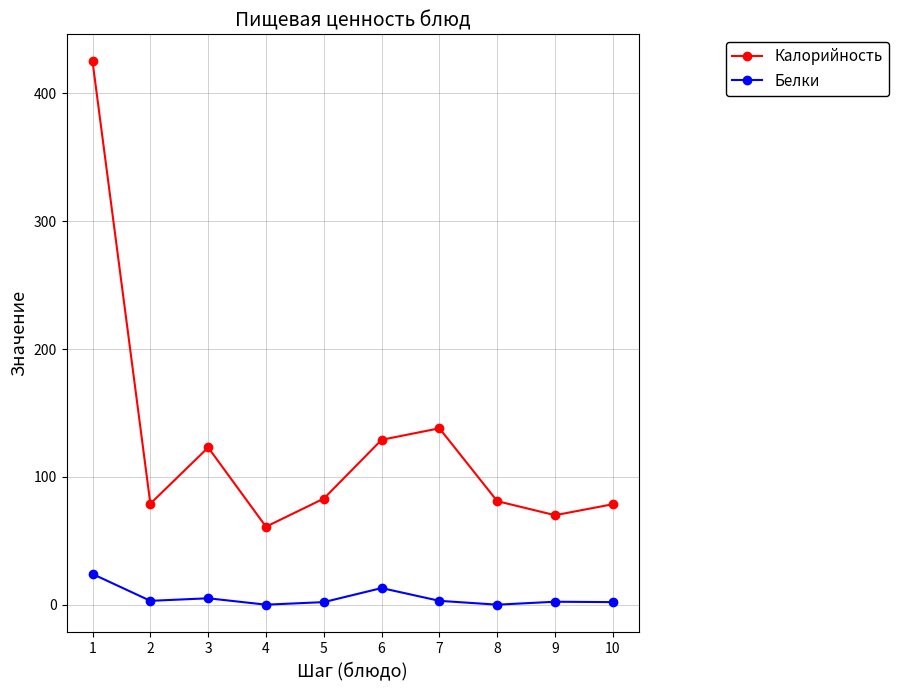

At which label does Белки first exceed 3?

1